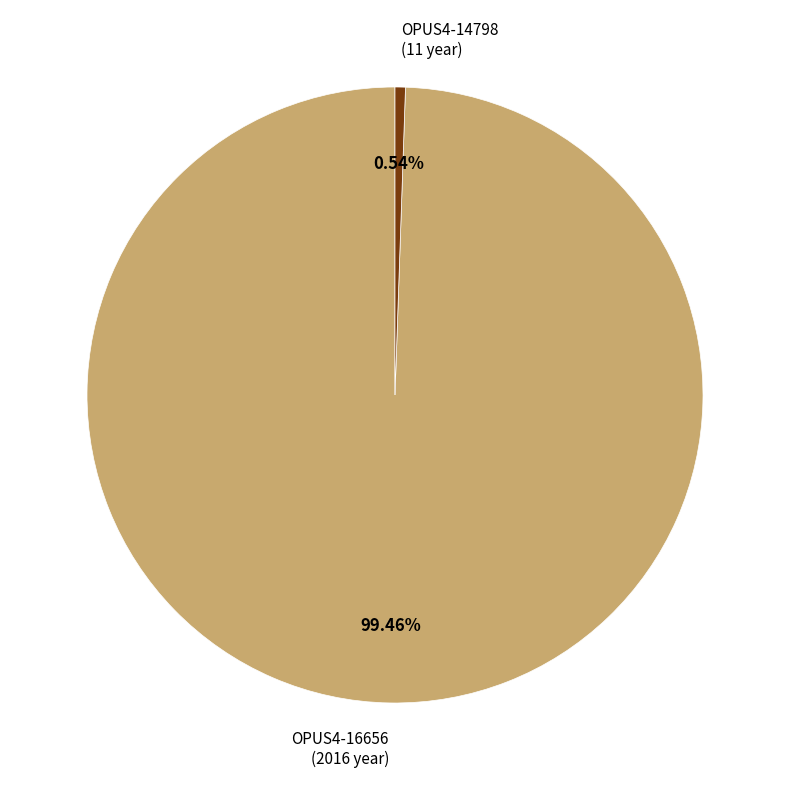

Which slice is the largest?

OPUS4-16656